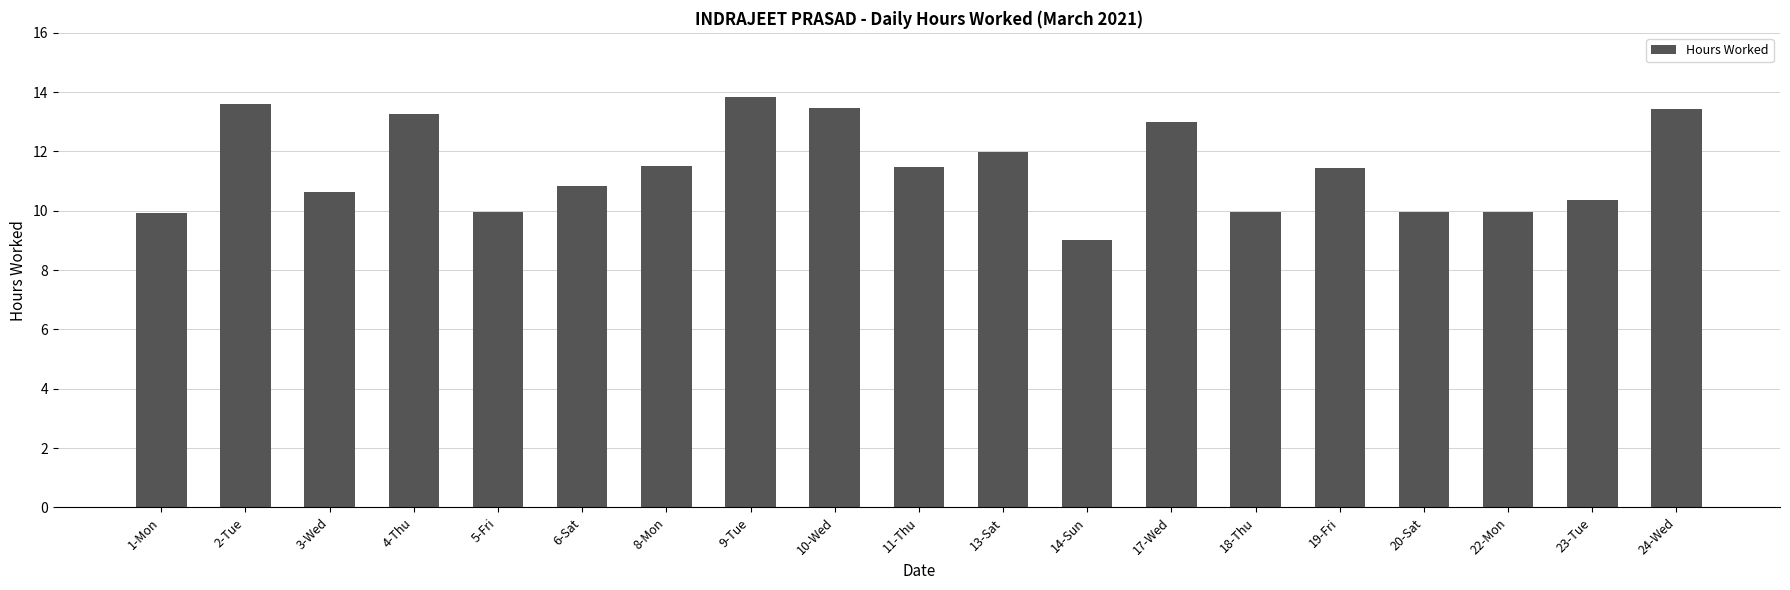

Where is the data nearest to the value 11?

6-Sat